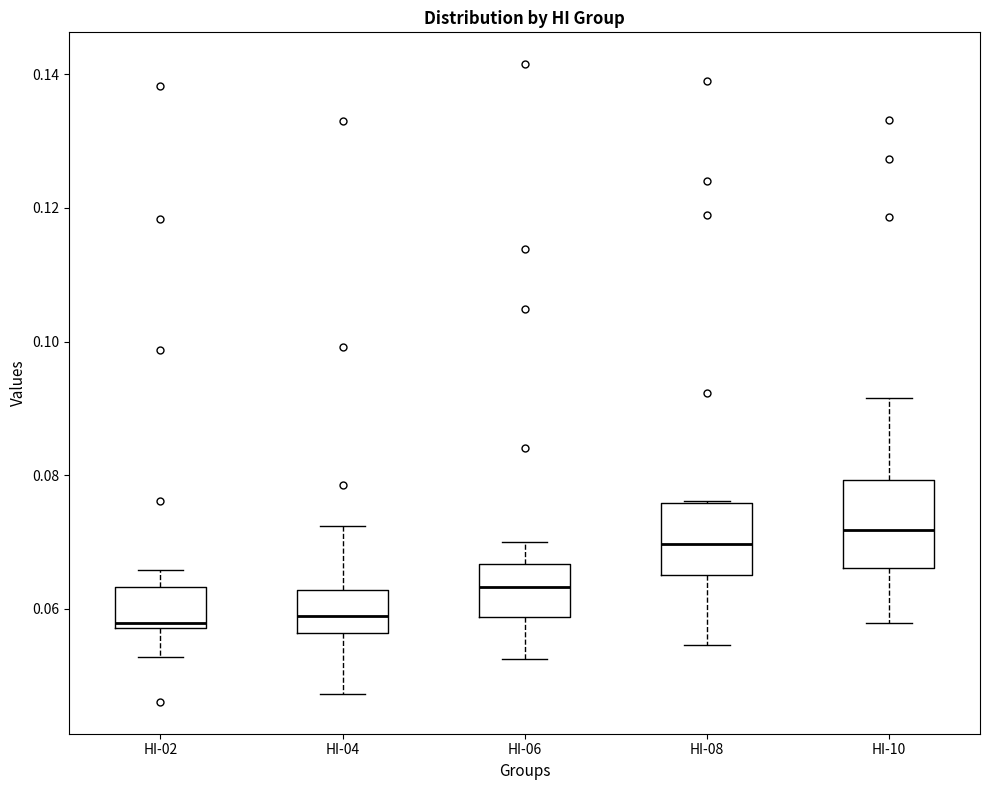

Where is the lower edge of the box for HI-02 on the y-axis? The values are not printed on the chart, so give them approximately, as read against the axis.

0.058